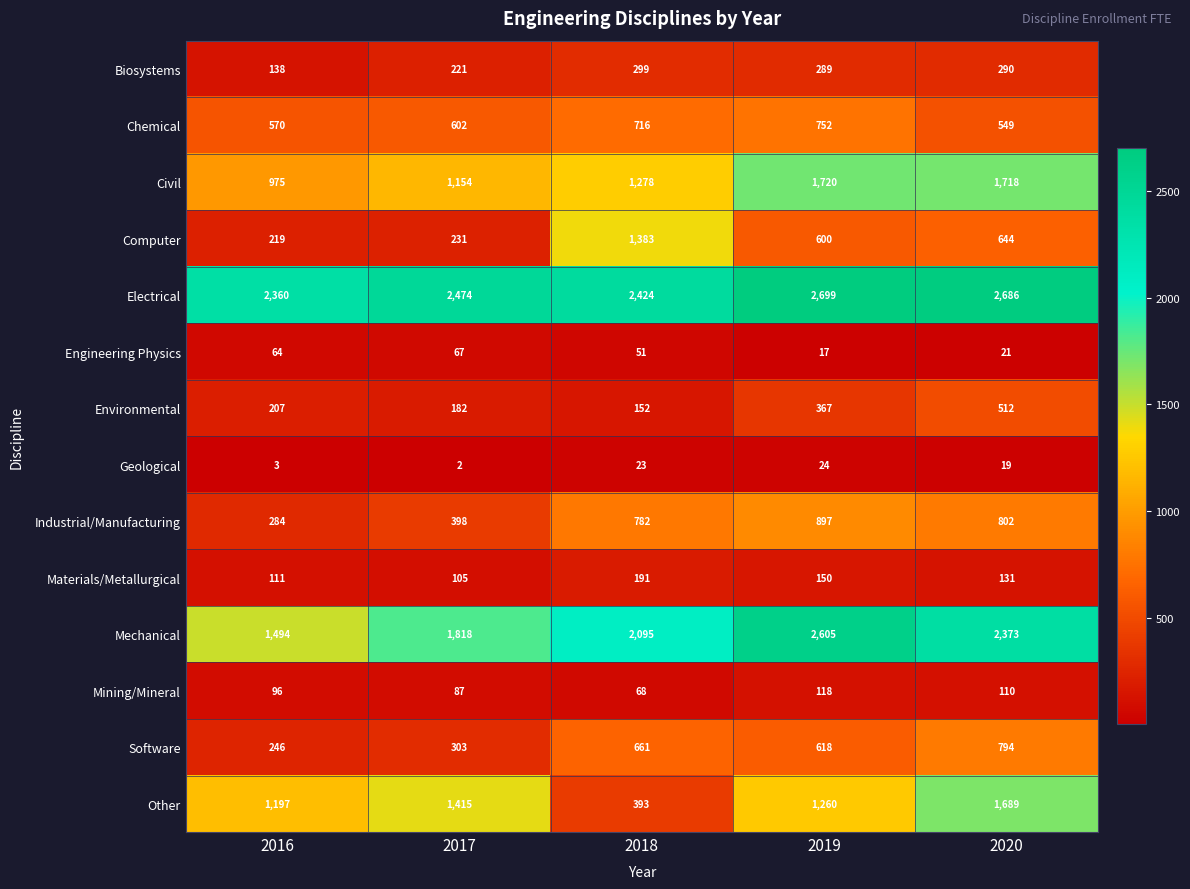

List the series in order of their peak value, lowest first.

Geological, Engineering Physics, Mining/Mineral, Materials/Metallurgical, Biosystems, Environmental, Chemical, Software, Industrial/Manufacturing, Computer, Other, Civil, Mechanical, Electrical